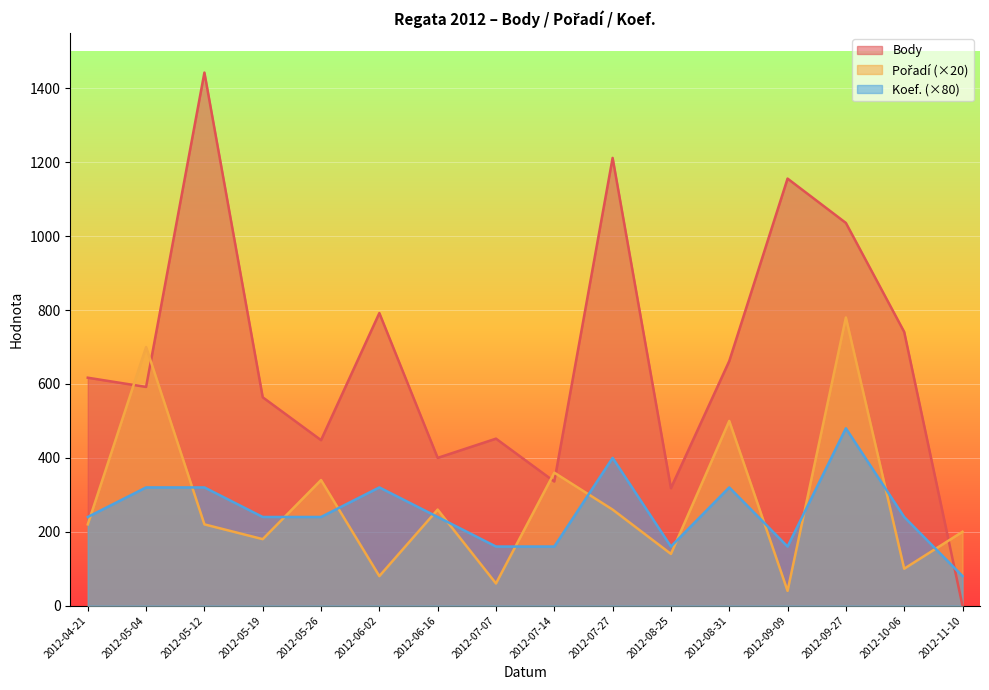

How many values in the Body series exceed 617?

7